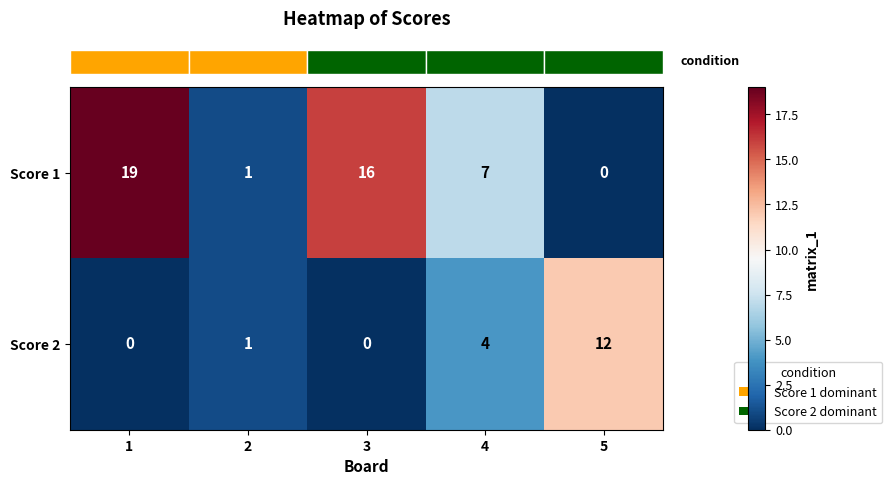

How many series are shown in this chart?

2